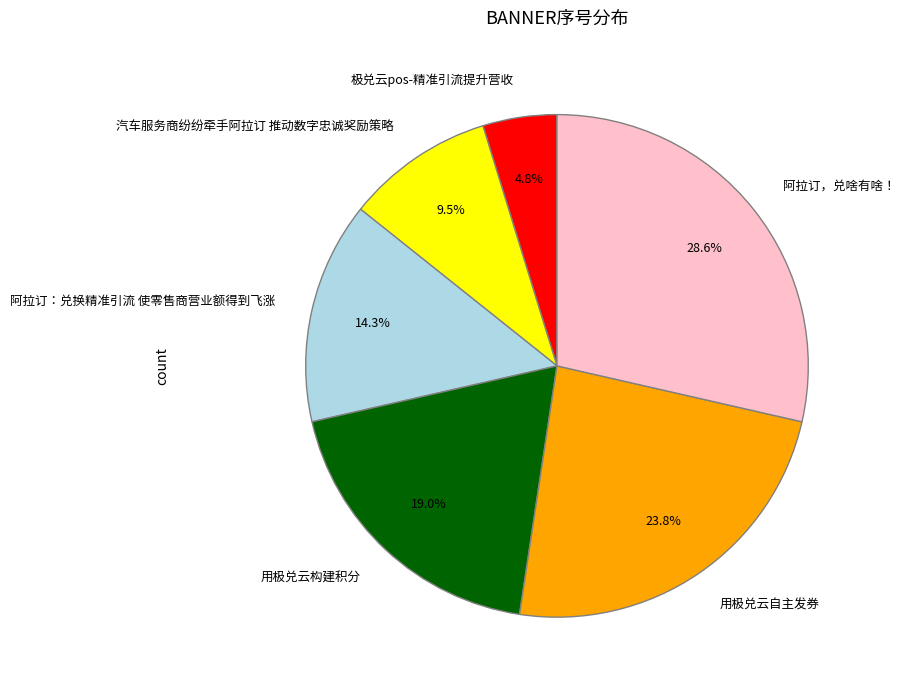

To the nearest percent, what percentage of the pie is 阿拉订：兑换精准引流 使零售商营业额得到飞涨?

14%